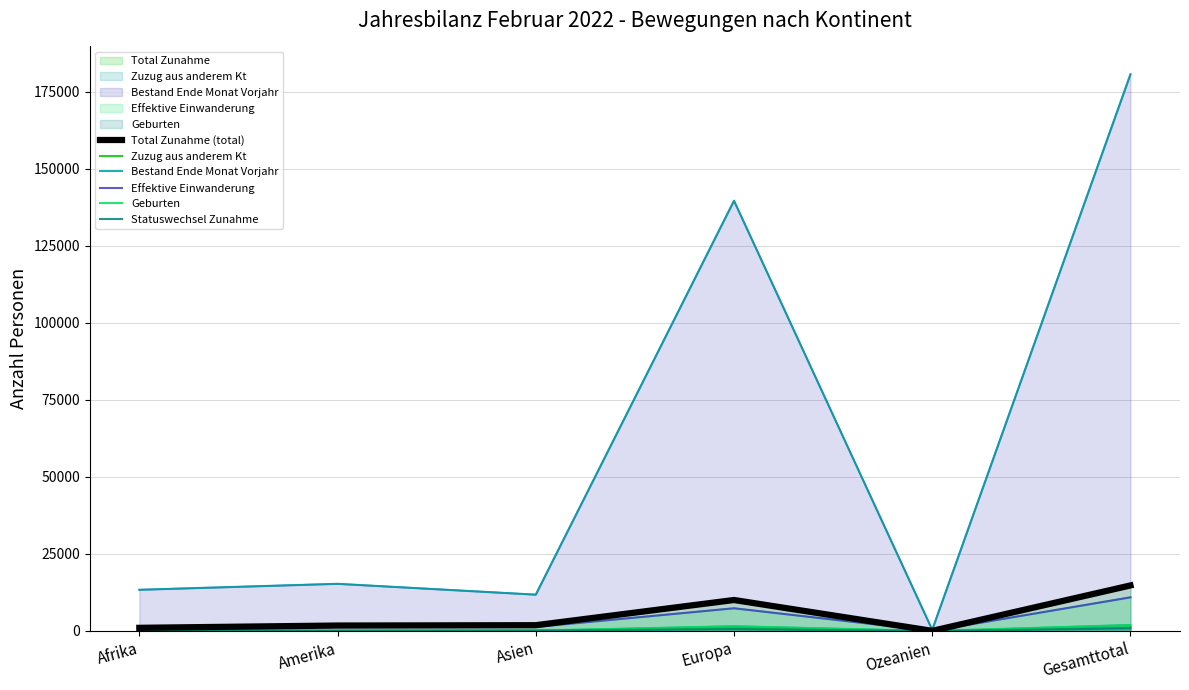

What are all the series names shown in the legend?

Total Zunahme (total), Zuzug aus anderem Kt, Bestand Ende Monat Vorjahr, Effektive Einwanderung, Geburten, Statuswechsel Zunahme